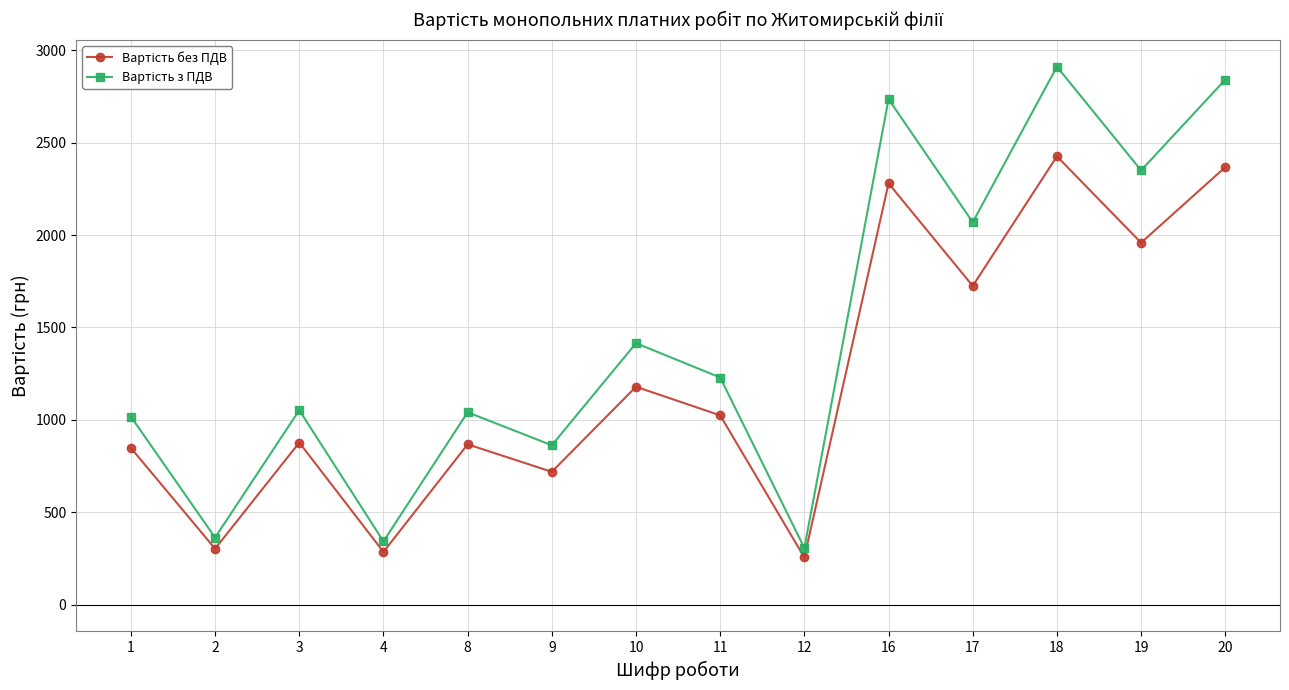

What is the greatest value displayed?

2911.3